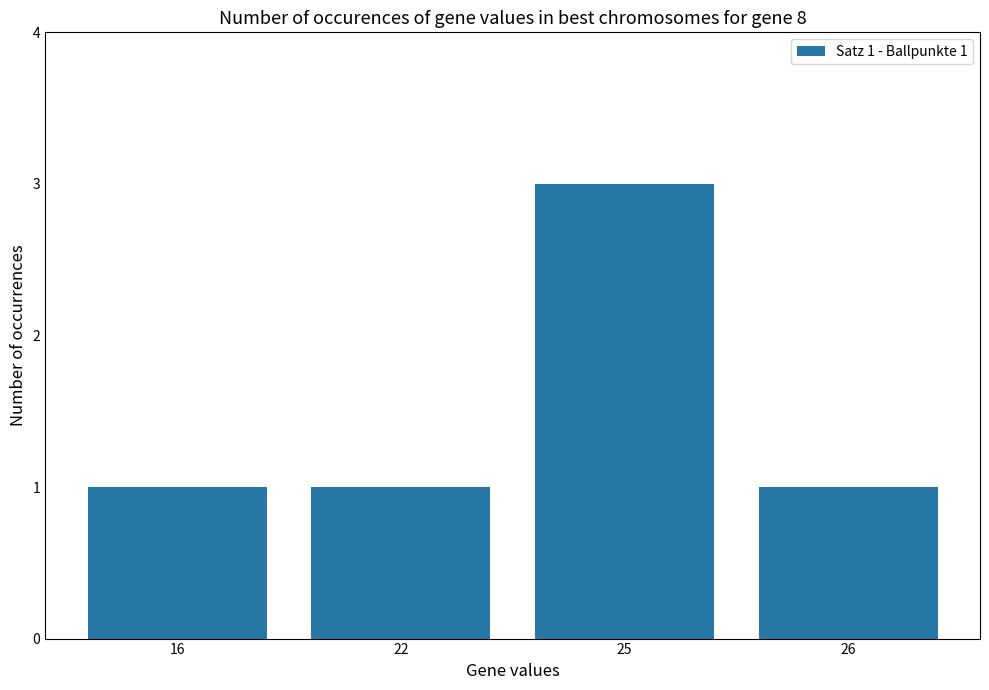

What is the greatest value displayed?

3